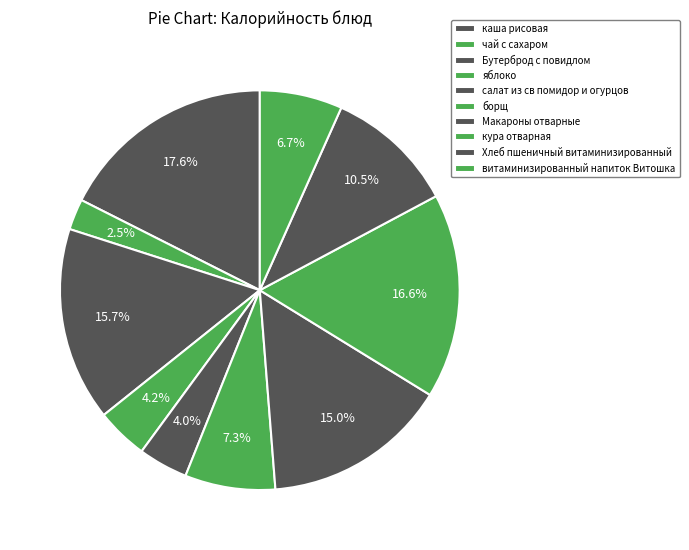

To the nearest percent, what portion does каша рисовая represent?

18%